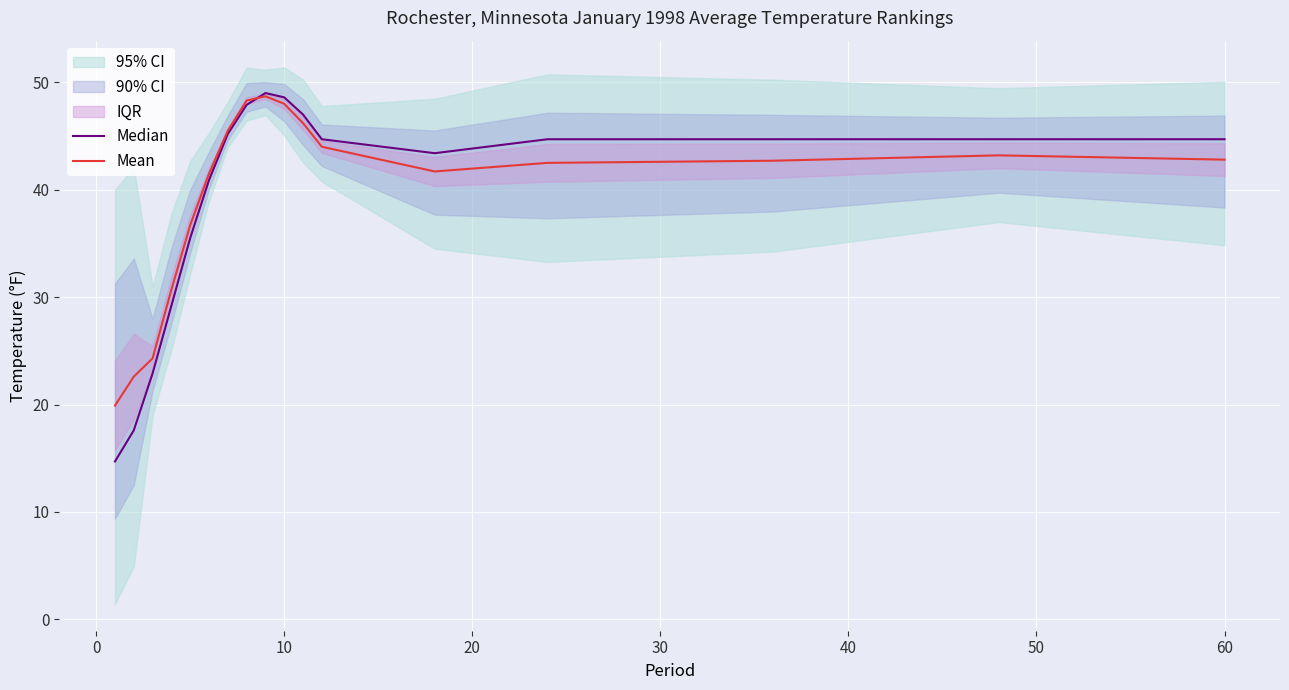

What is the highest value of the Mean series?

48.7